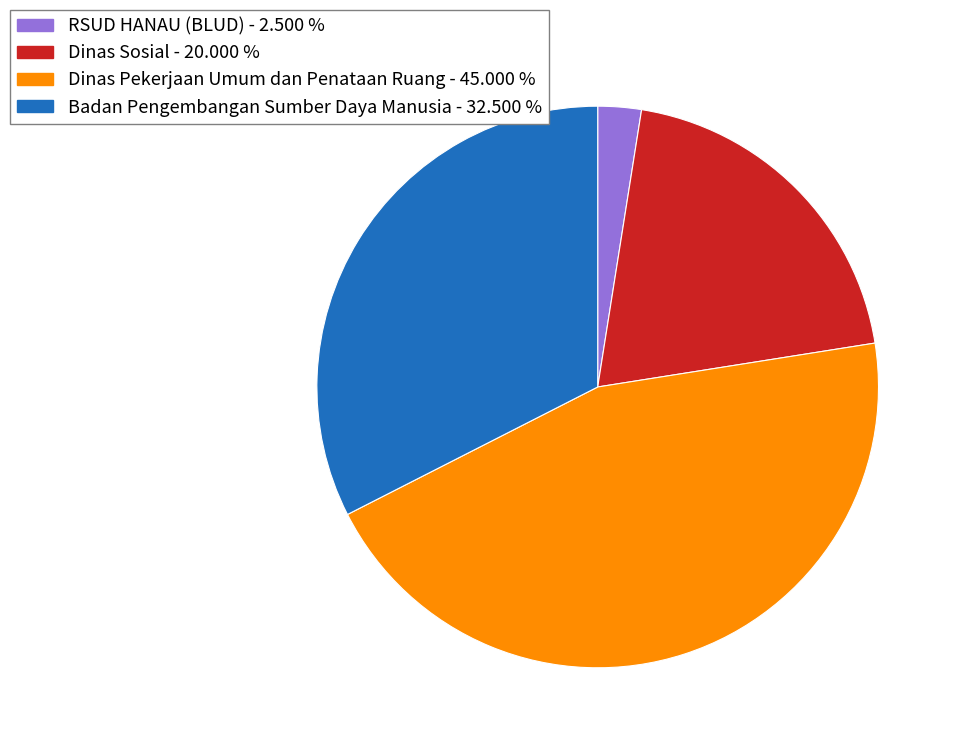

Is there any slice that represents more than half of the pie?

No